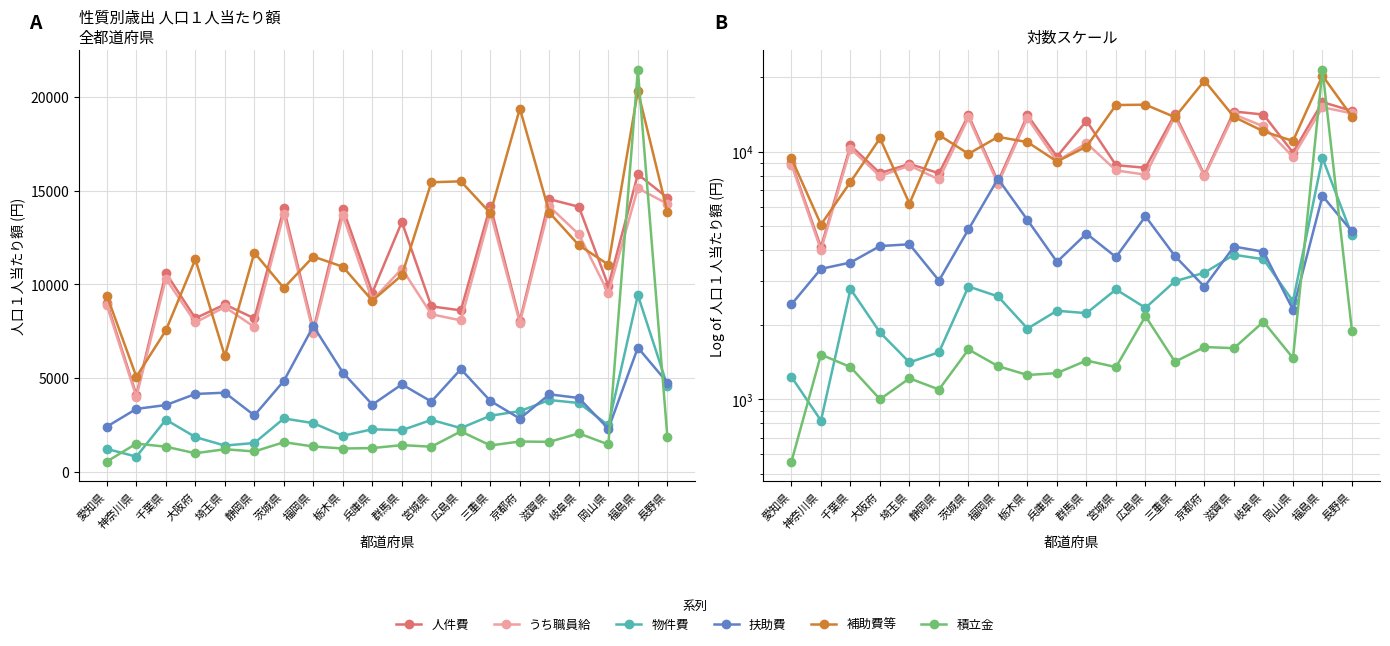

The 扶助費 series shows 7796 at 栃木県. True or false?

False